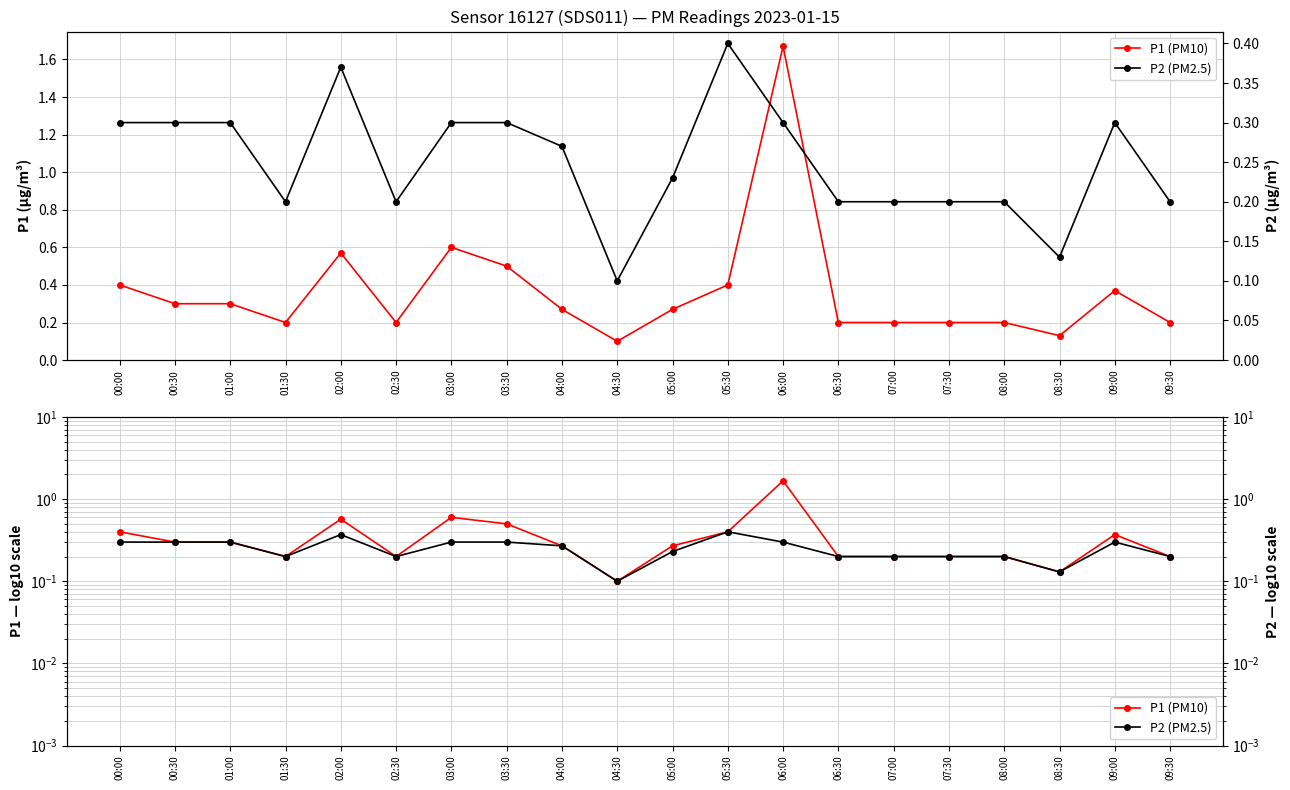

Which has a higher value, 06:30 or 07:00?

06:30